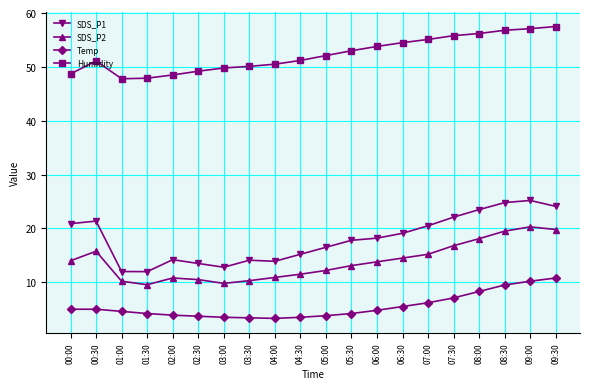

True or false: SDS_P1 has more than 1 points higher than both neighbors.

True